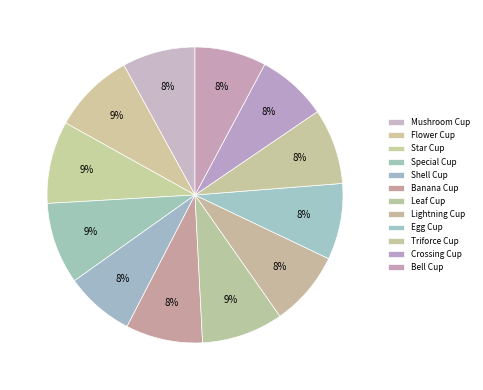

Count the number of slices in the pie.

12